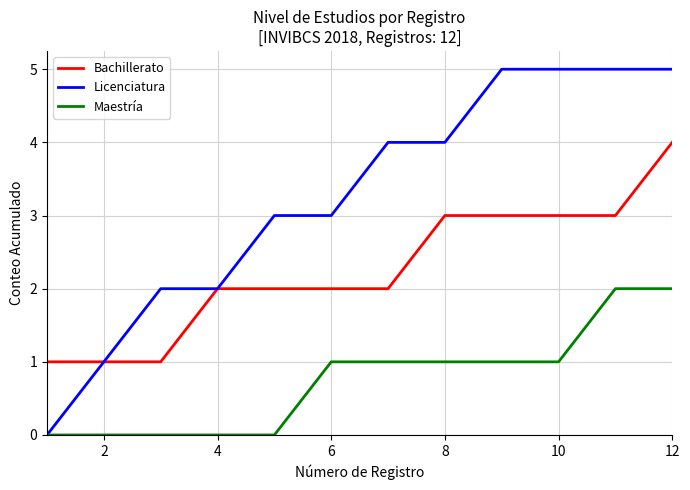

Rank the series by their maximum value, from lowest to highest.

Maestría, Bachillerato, Licenciatura